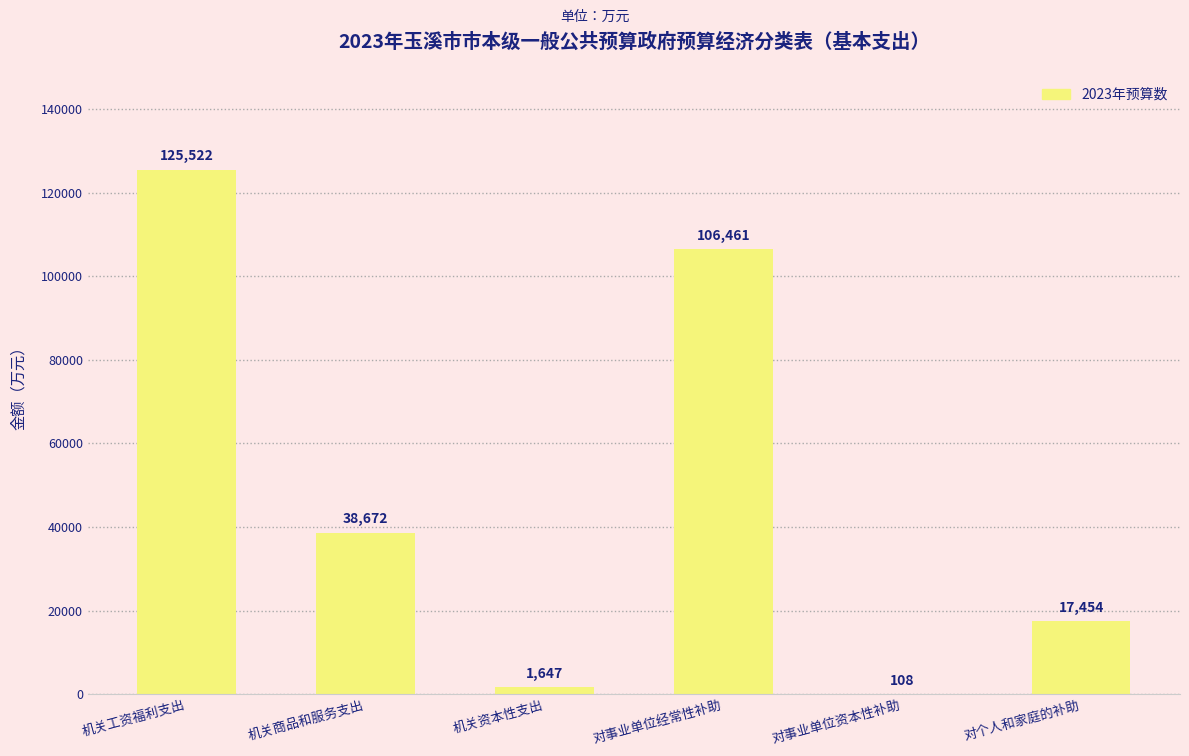

Reading left to right, list all the values displayed in this chart.

机关工资福利支出=125522	机关商品和服务支出=38672	机关资本性支出=1647	对事业单位经常性补助=106461	对事业单位资本性补助=108	对个人和家庭的补助=17454